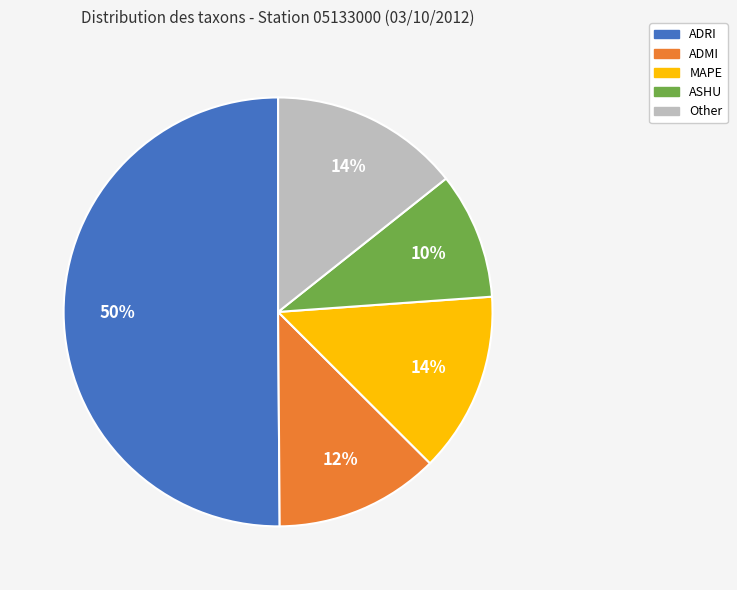

The Other slice represents 20% of the pie. True or false?

False